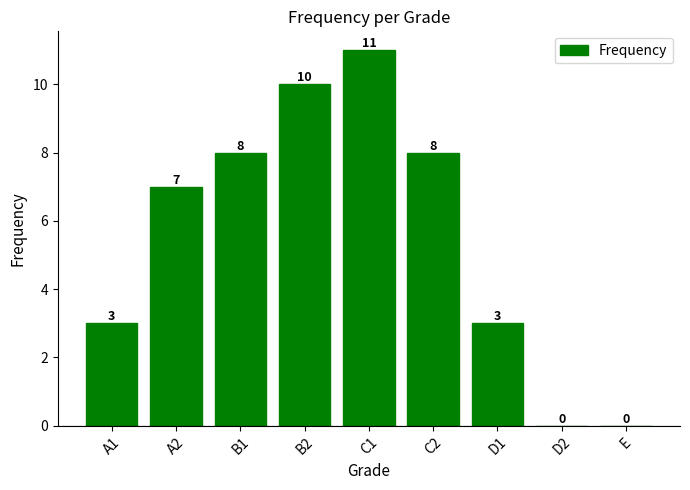

The chart shows a value of 7 at D2. True or false?

False